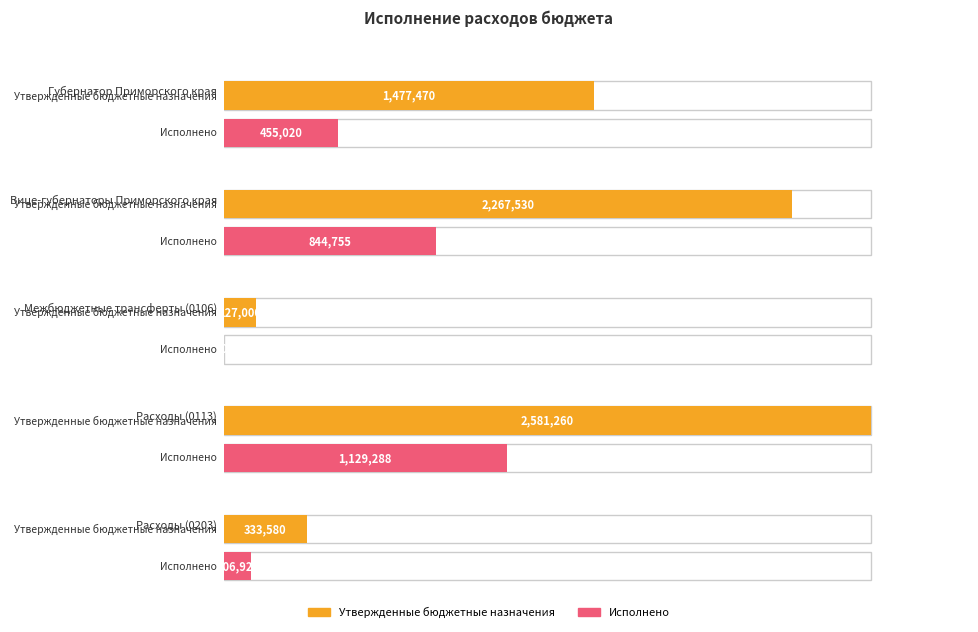

How many groups of bars are there?

5